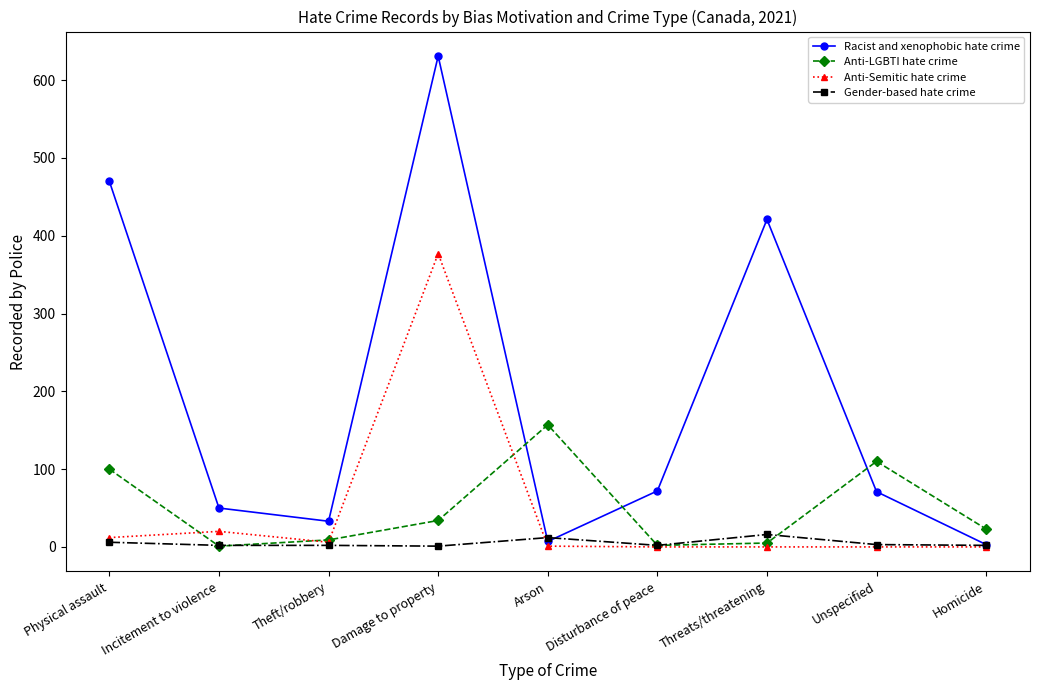

How many categories are shown in the chart?

9